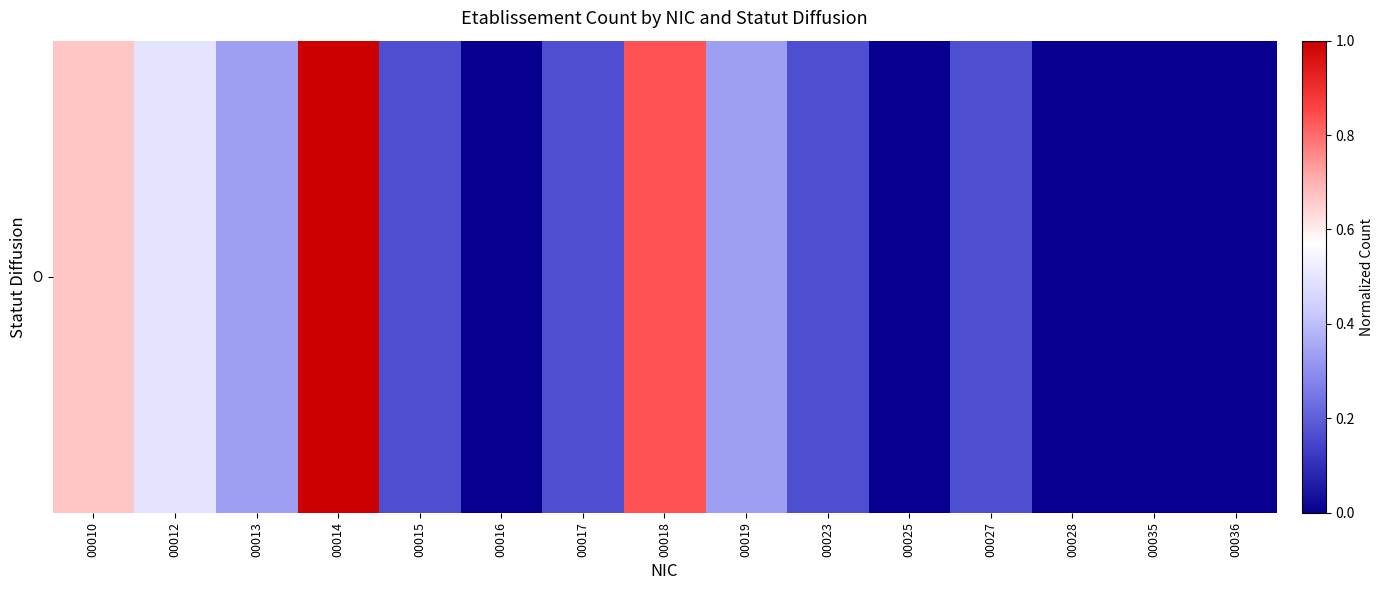

Rank the categories by value from lowest to highest.

00016, 00025, 00028, 00035, 00036, 00015, 00017, 00023, 00027, 00013, 00019, 00012, 00010, 00018, 00014